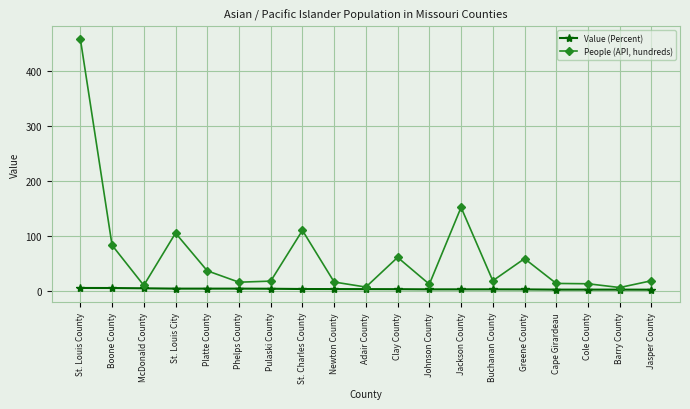

True or false: People (API, hundreds) has more than 1 points higher than both neighbors.

True